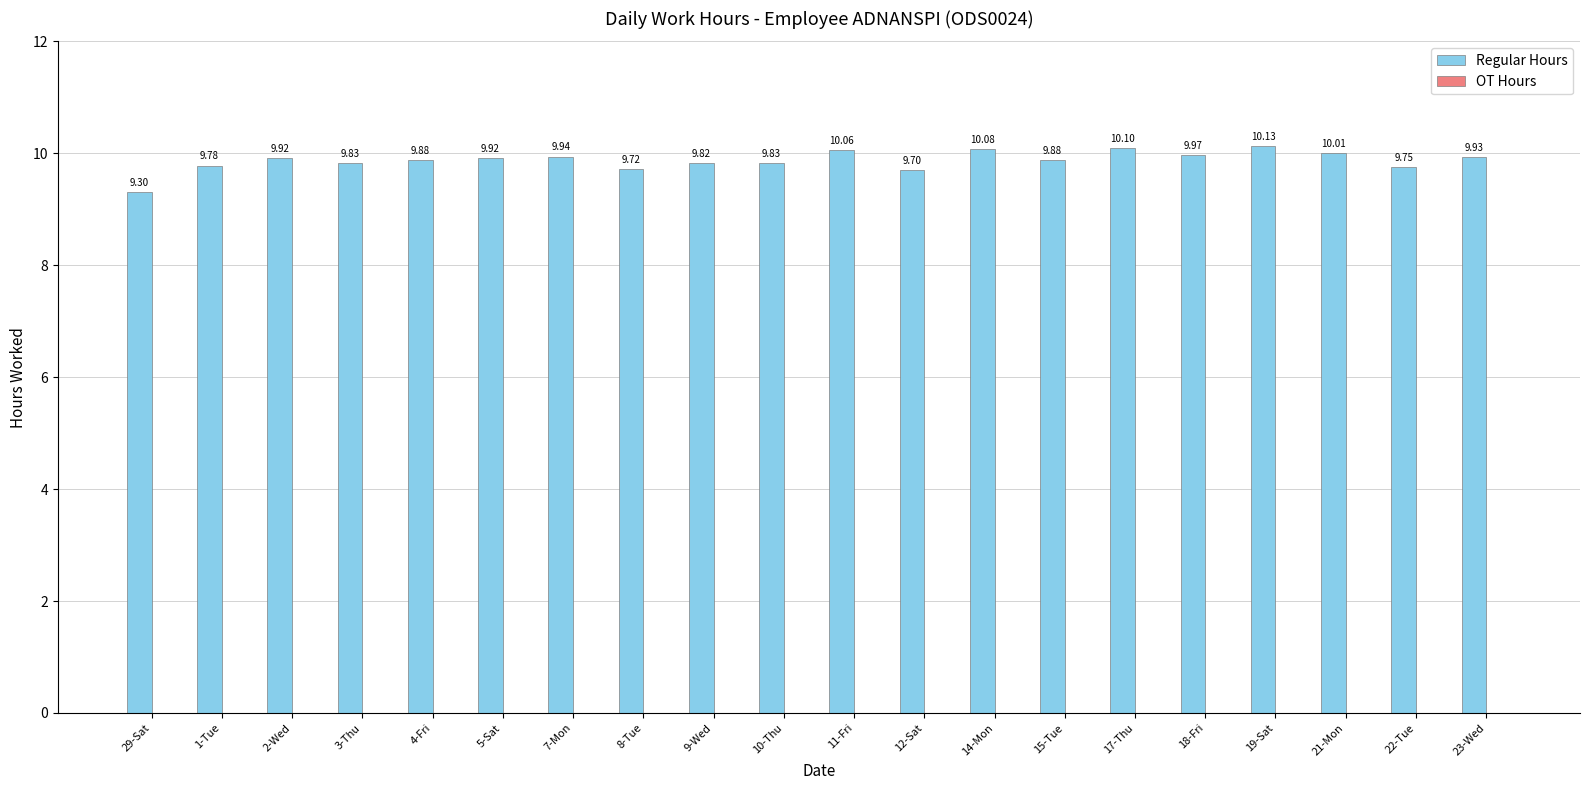

Count the number of categories in the chart.

20